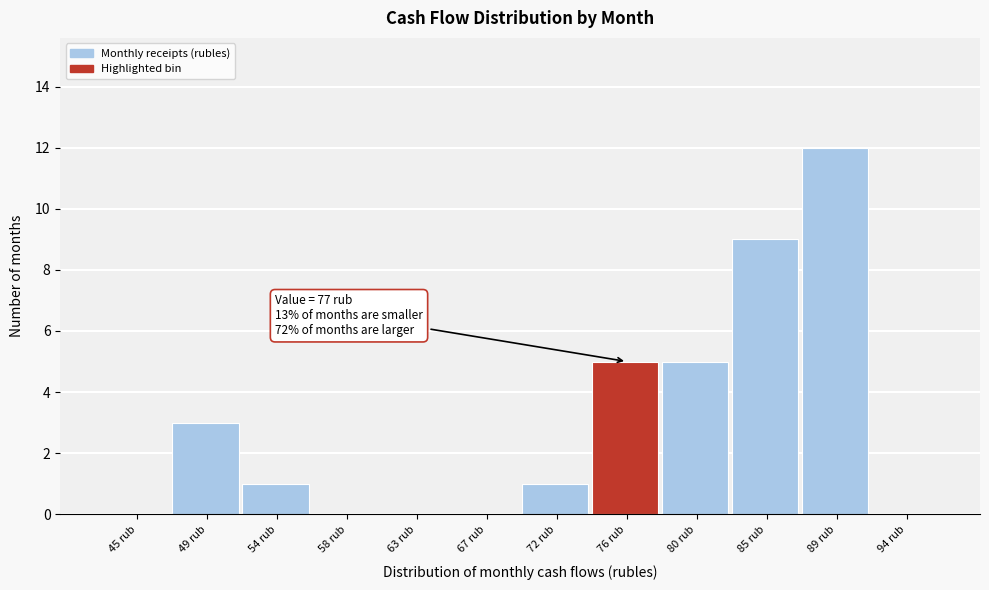

Reading left to right, what are all the values shown in this chart?

45 rub=0	49 rub=3	54 rub=1	58 rub=0	63 rub=0	67 rub=0	72 rub=1	76 rub=5	80 rub=5	85 rub=9	89 rub=12	94 rub=0